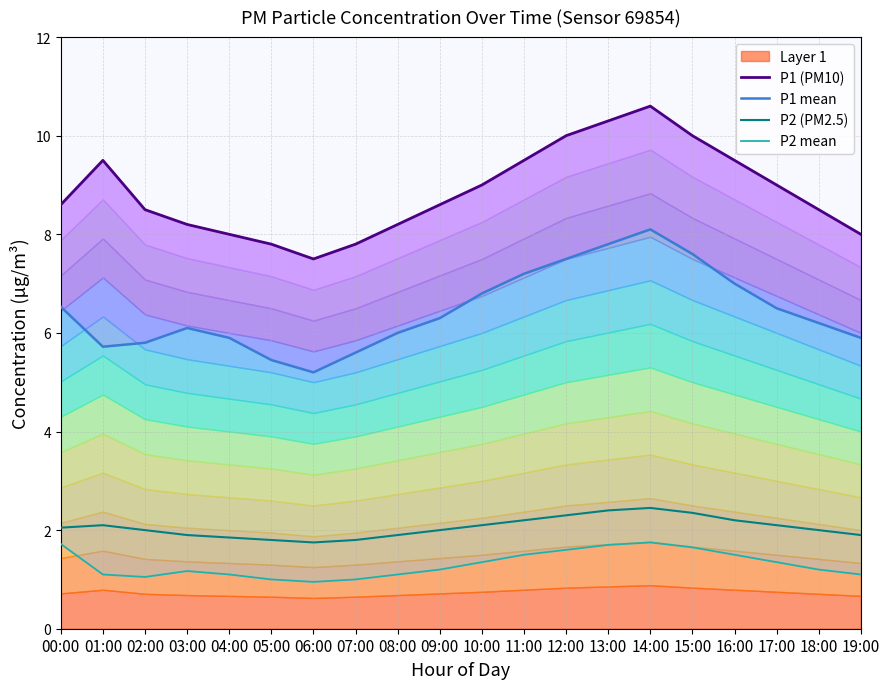

What is the value of the P1 (PM10) point at the 19th from the left?

8.5